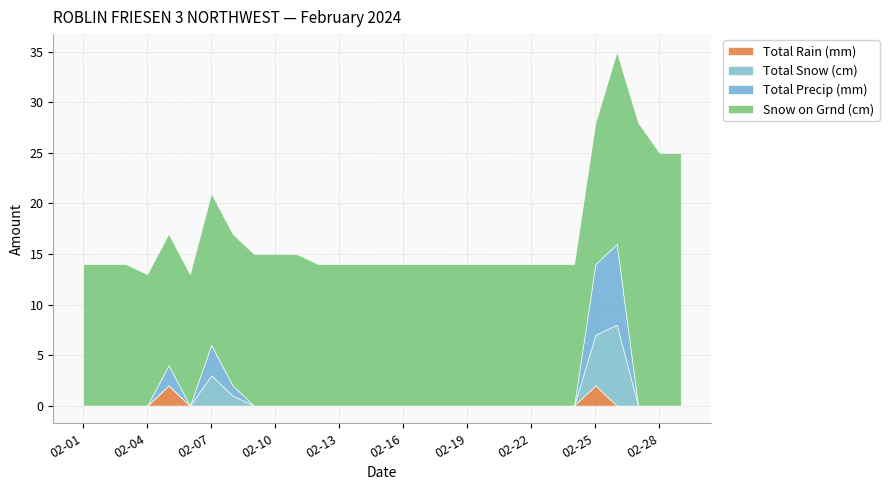

True or false: Total Snow (cm) and Total Precip (mm) cross at least once.

False